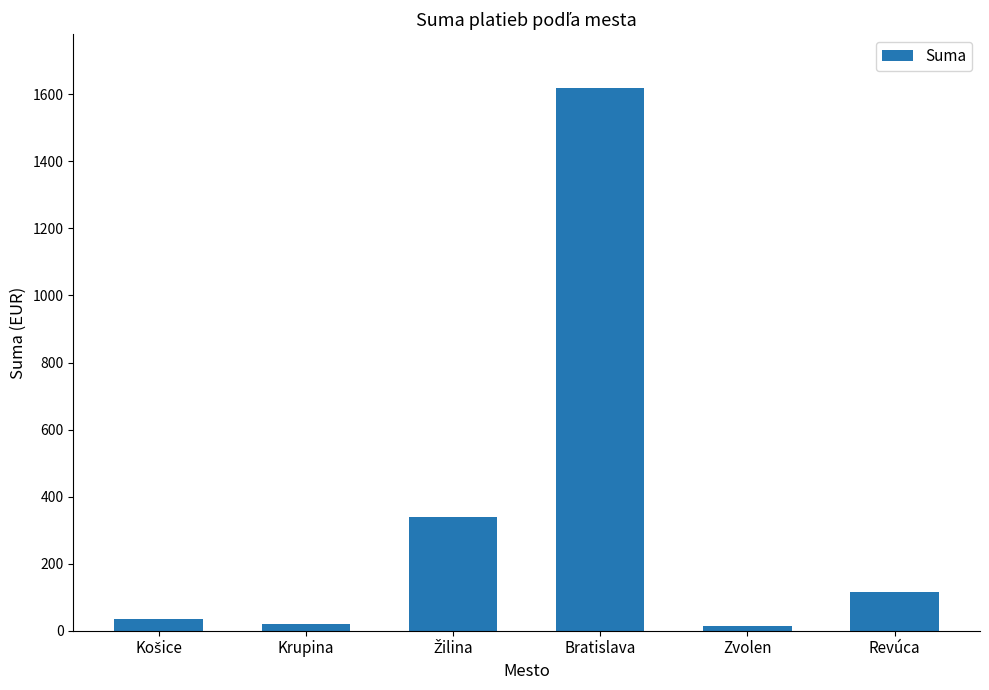

What is the minimum value shown in the chart?

13.0